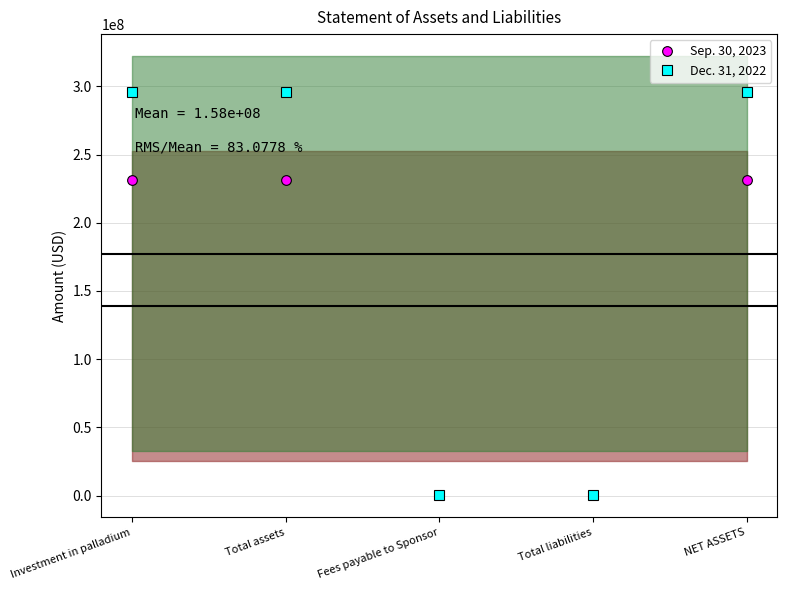

How many values in the Dec. 31, 2022 series are below 295491000?

2